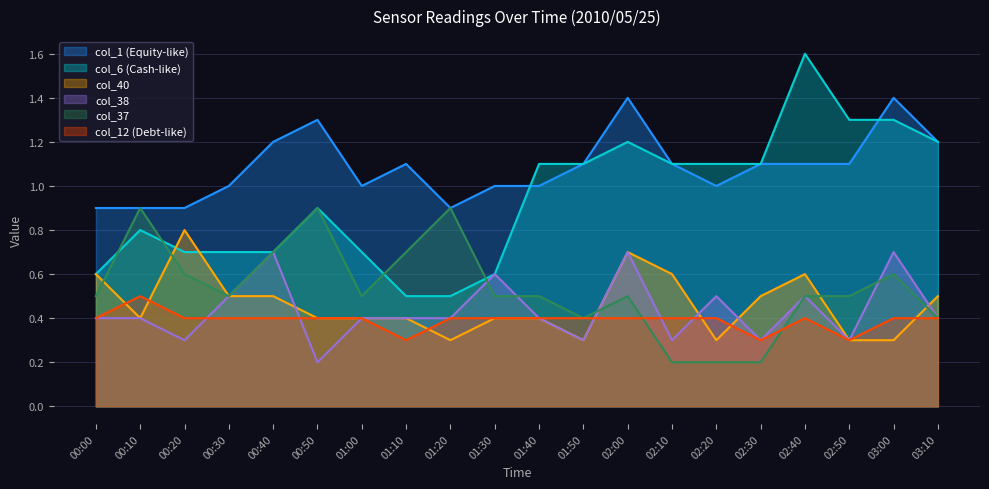

Reading left to right, transcribe all the data shown in this chart.

col_12: 0.4	0.5	0.4	0.4	0.4	0.4	0.4	0.3	0.4	0.4	0.4	0.4	0.4	0.4	0.4	0.3	0.4	0.3	0.4	0.4
col_6: 0.6	0.8	0.7	0.7	0.7	0.9	0.7	0.5	0.5	0.6	1.1	1.1	1.2	1.1	1.1	1.1	1.6	1.3	1.3	1.2
col_37: 0.5	0.9	0.6	0.5	0.7	0.9	0.5	0.7	0.9	0.5	0.5	0.4	0.5	0.2	0.2	0.2	0.5	0.5	0.6	0.4
col_38: 0.4	0.4	0.3	0.5	0.7	0.2	0.4	0.4	0.4	0.6	0.4	0.3	0.7	0.3	0.5	0.3	0.5	0.3	0.7	0.4
col_40: 0.6	0.4	0.8	0.5	0.5	0.4	0.4	0.4	0.3	0.4	0.4	0.3	0.7	0.6	0.3	0.5	0.6	0.3	0.3	0.5
col_1: 0.9	0.9	0.9	1.0	1.2	1.3	1.0	1.1	0.9	1.0	1.0	1.1	1.4	1.1	1.0	1.1	1.1	1.1	1.4	1.2